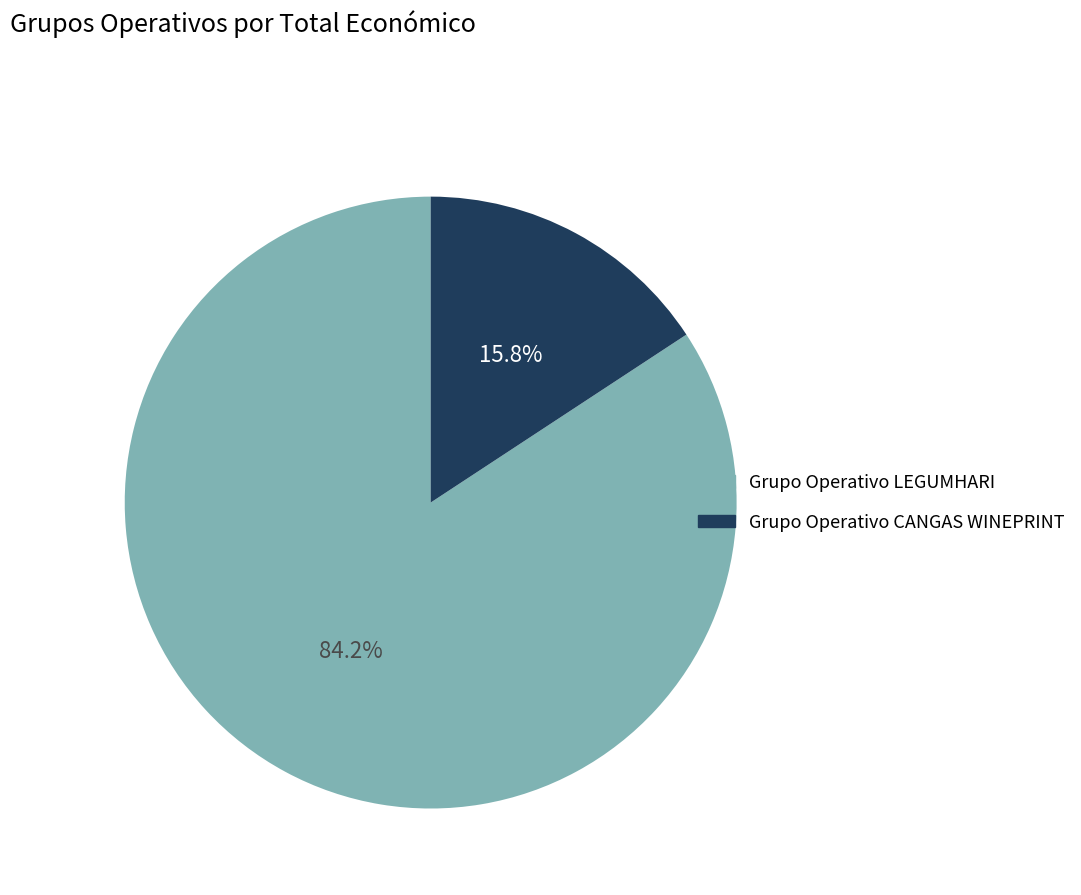

Which slice is the largest?

Grupo Operativo LEGUMHARI